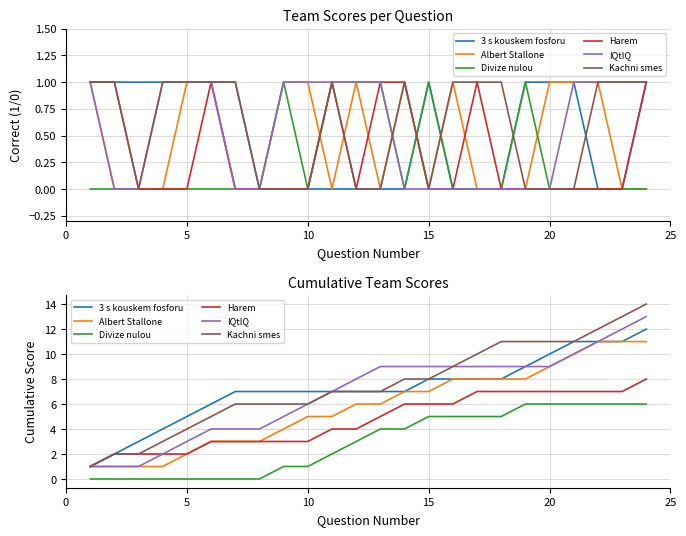

What is the value of the Kachni smes point at the 24th from the left?

14